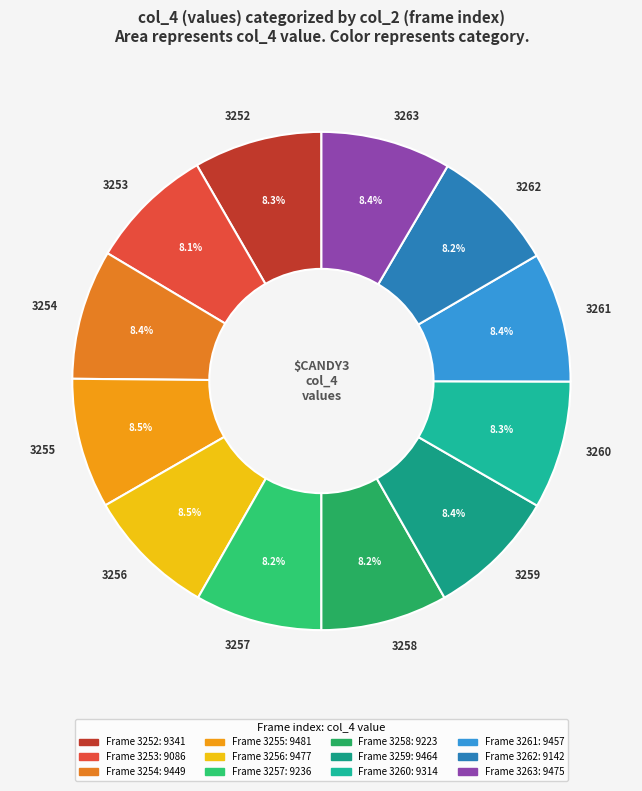

Combined, what portion of the pie is 3255 and 3259?

16.9%